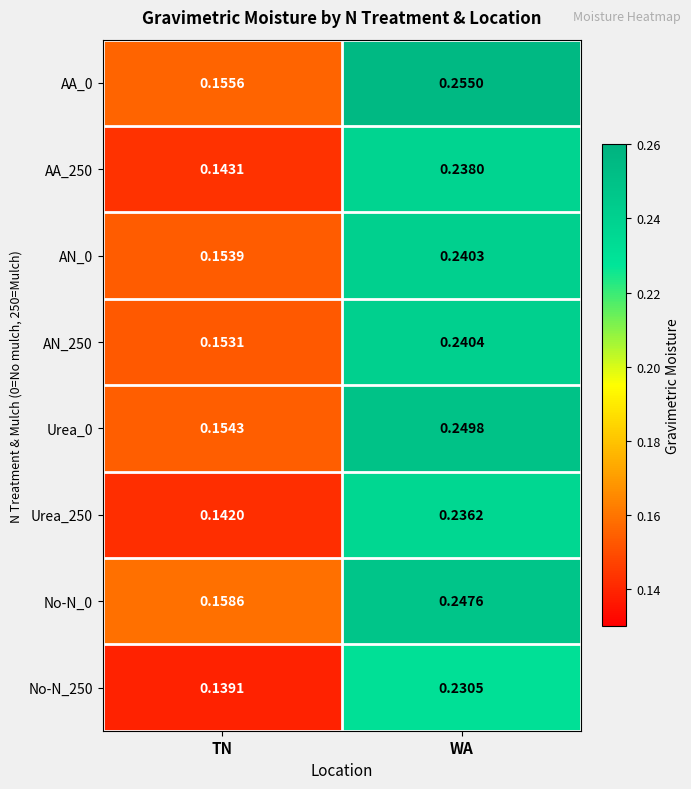

Which label corresponds to the smallest value in the chart?

TN